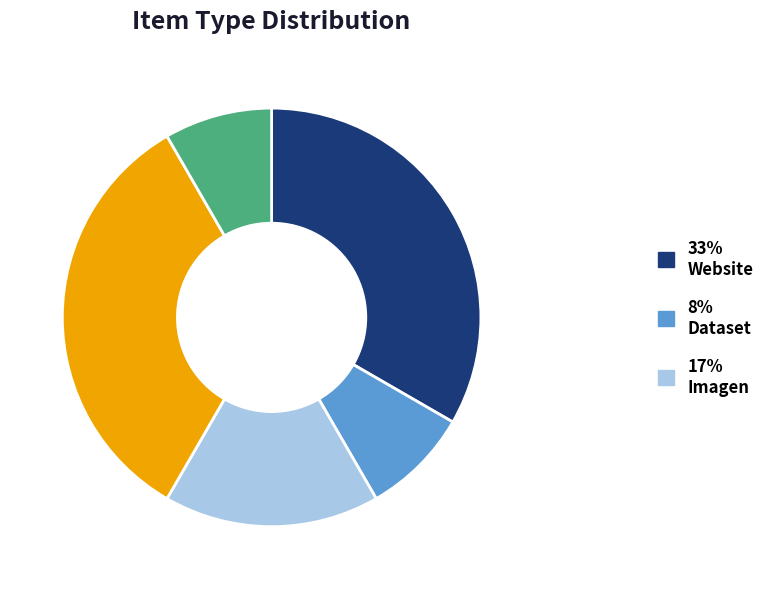

Is there a majority slice in this chart?

No